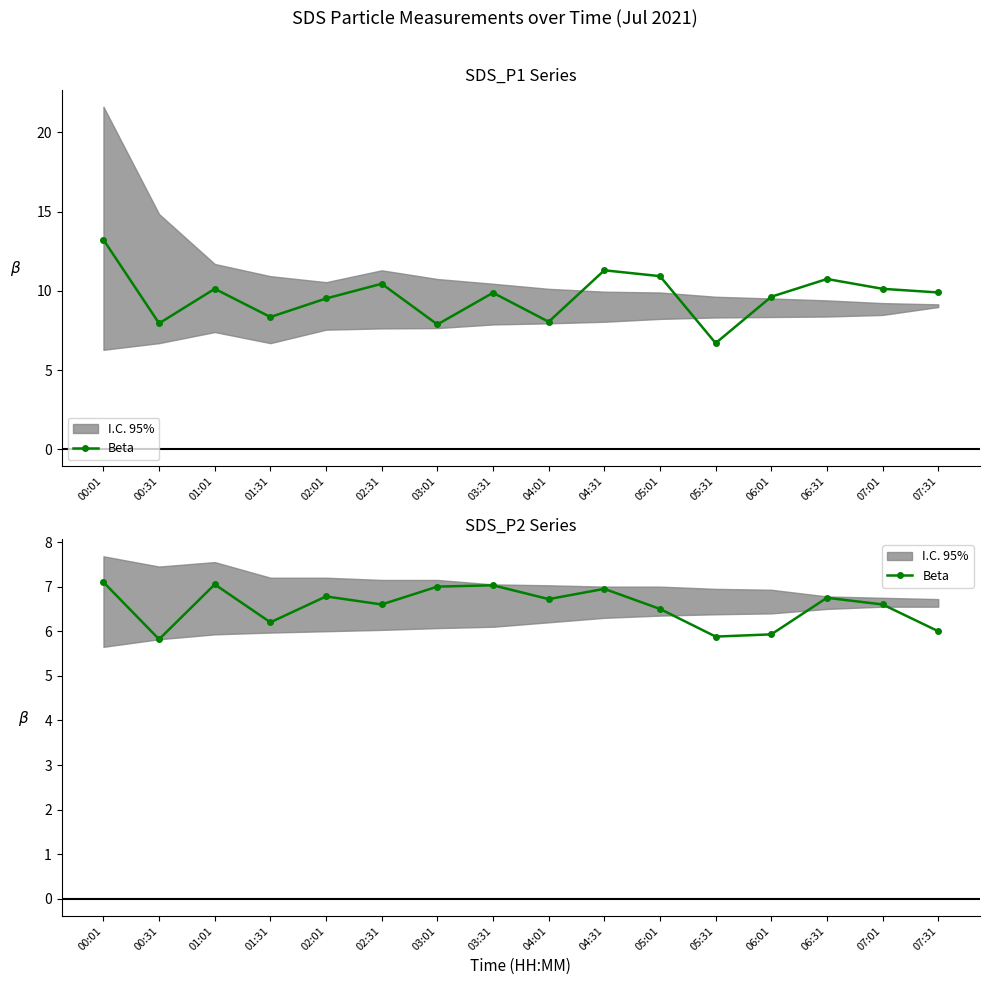

True or false: the data shows 6.6 at 07:01.

True